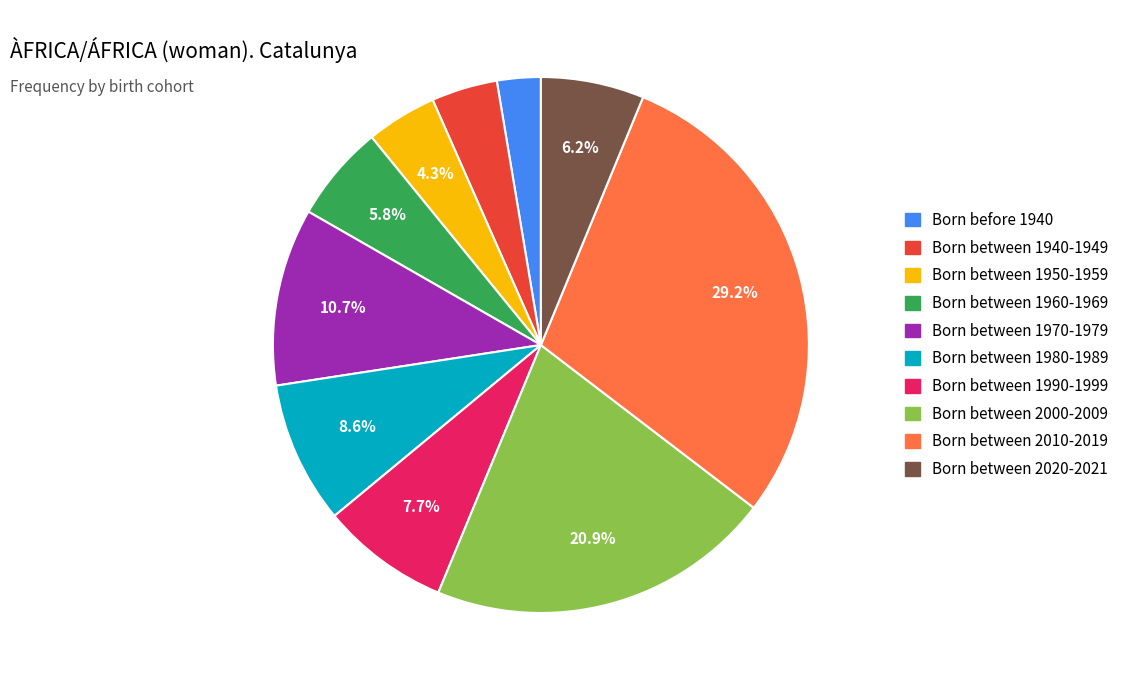

Combined, do Born between 2010-2019 and Born between 1940-1949 account for over 50%?

No